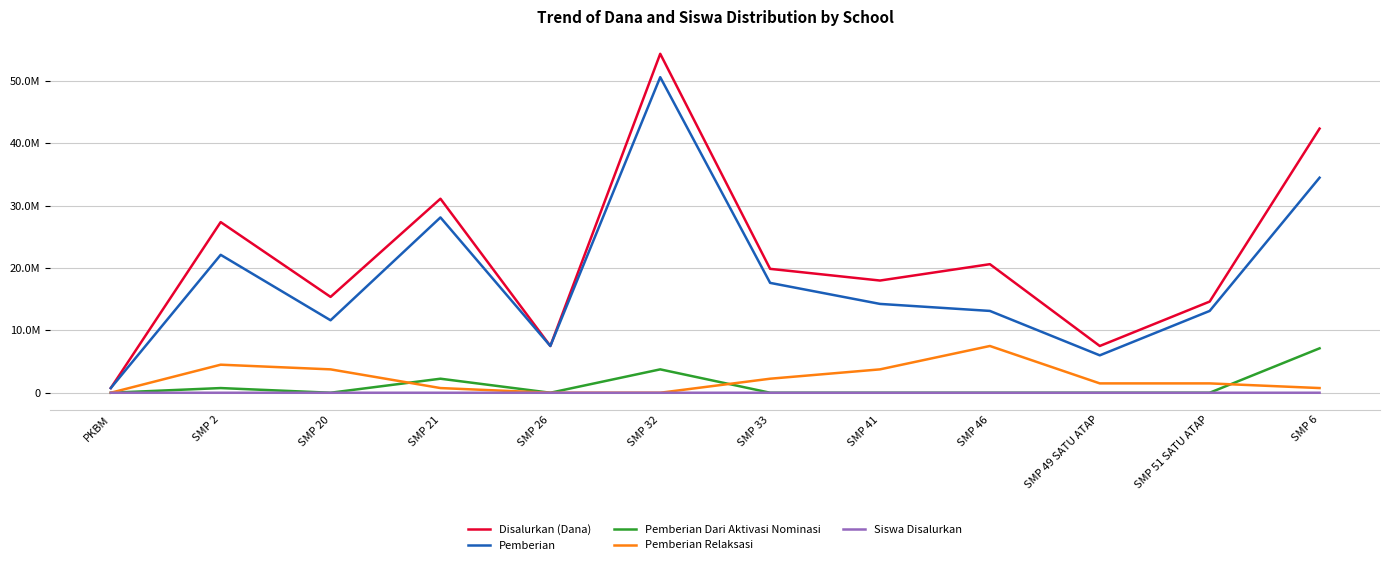

Count the Pemberian Dari Aktivasi Nominasi values in the range 0 to 2250000.

10